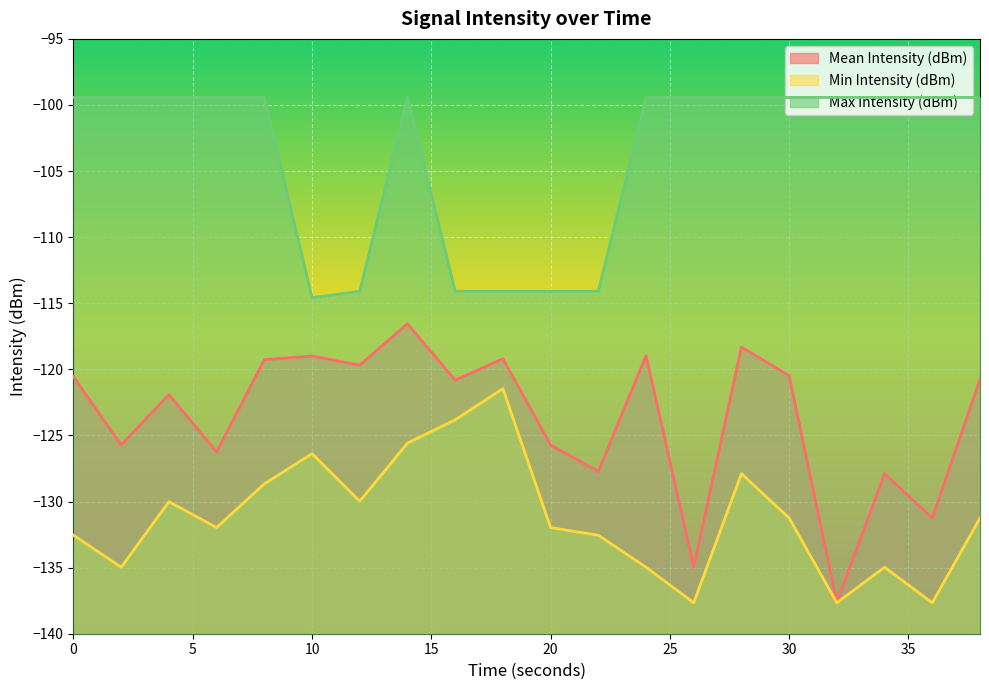

What is the spread (max minus min) of values at 22?

18.5